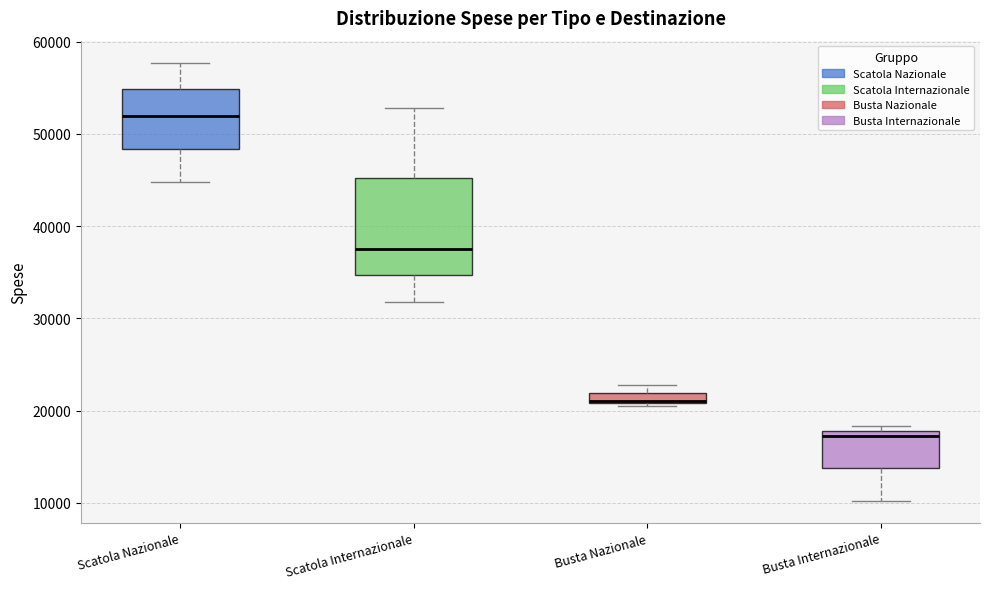

Which box has the lowest median line?

Busta Internazionale